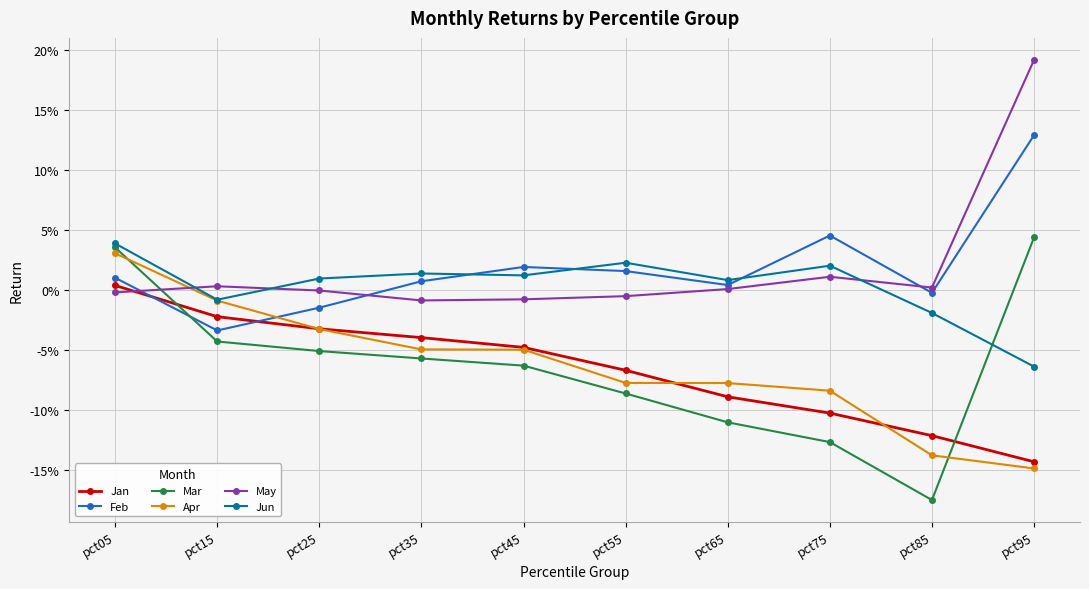

What are all the series names shown in the legend?

Jan, Feb, Mar, Apr, May, Jun